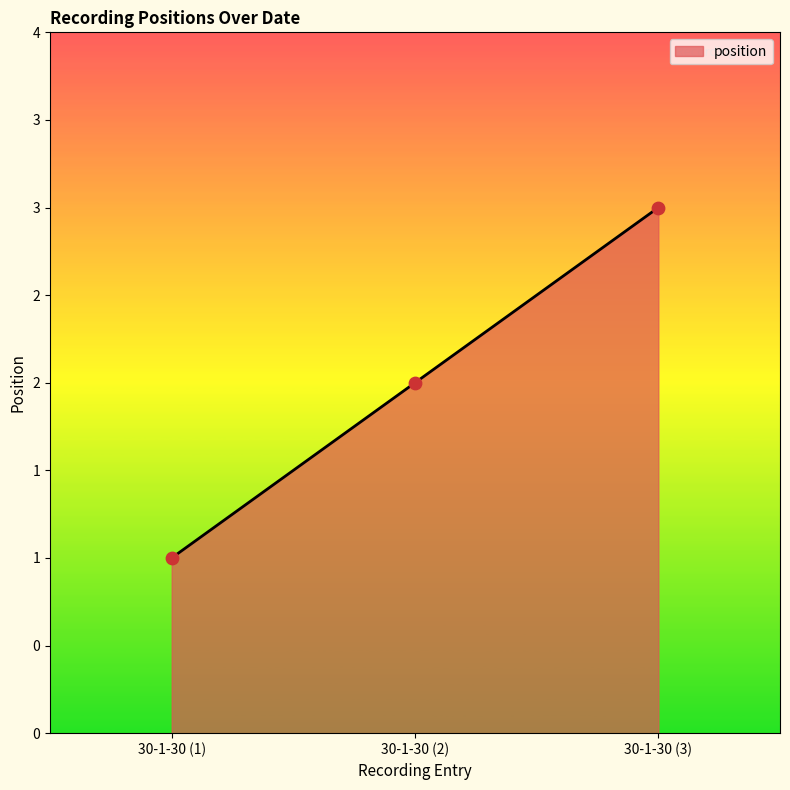

Approximately how many times larger is the value at 30-1-30 (3) compared to 30-1-30 (1)?

3.0